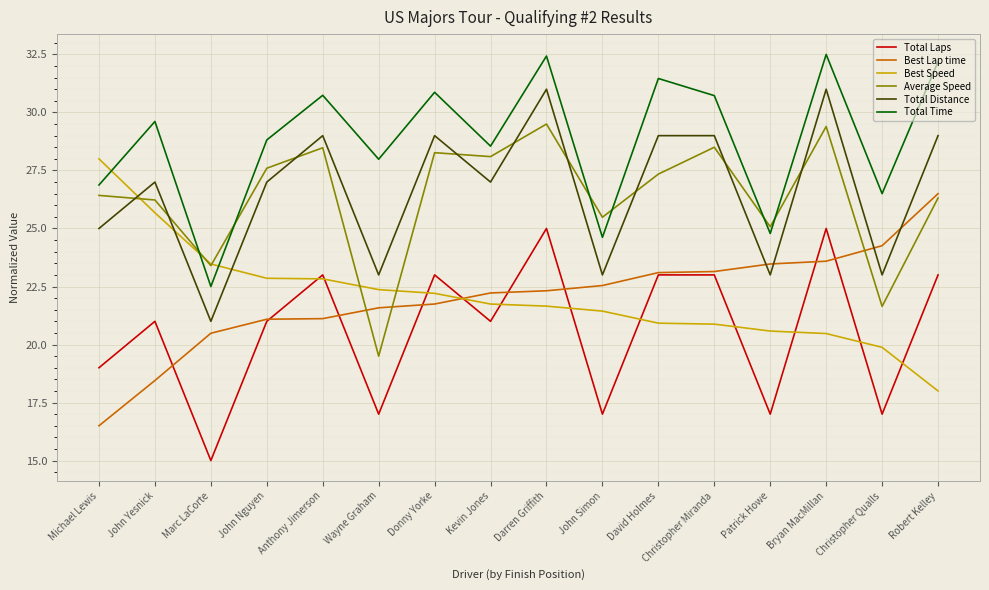

What is the approximate value of Best Speed at Robert Kelley?

18.0